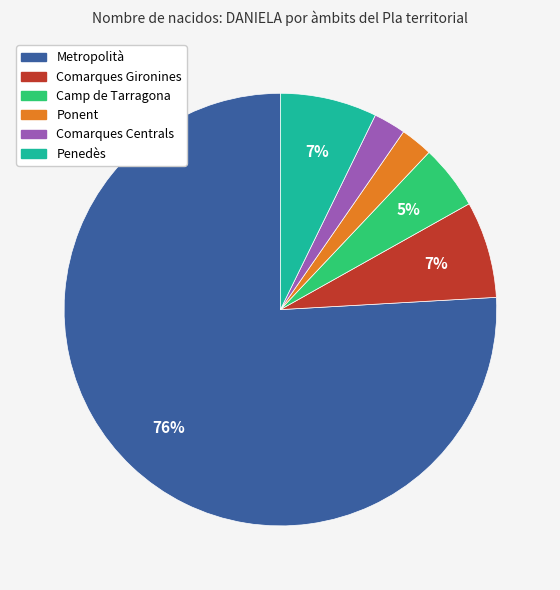

Does any single category account for the majority?

Yes